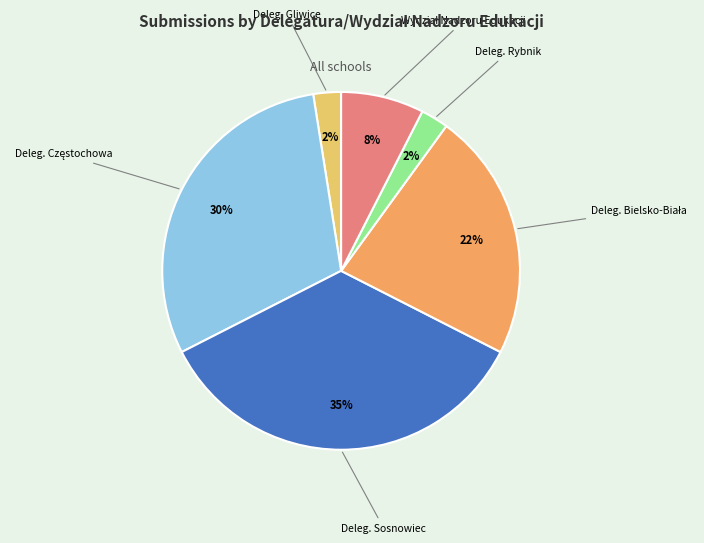

Does any single category account for the majority?

No